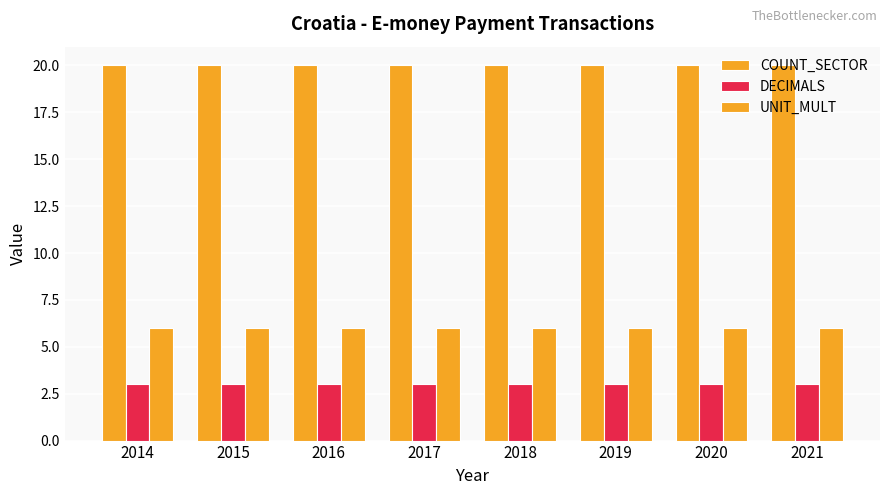

At 2020, list the series in order from smallest to largest.

DECIMALS, UNIT_MULT, COUNT_SECTOR